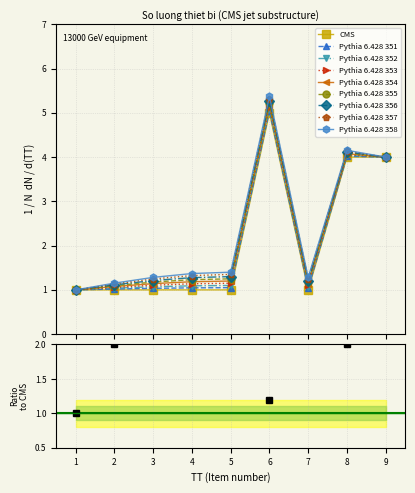

Reading left to right, list all the values displayed in this chart.

1	1	1	1	1	5	1	4	4